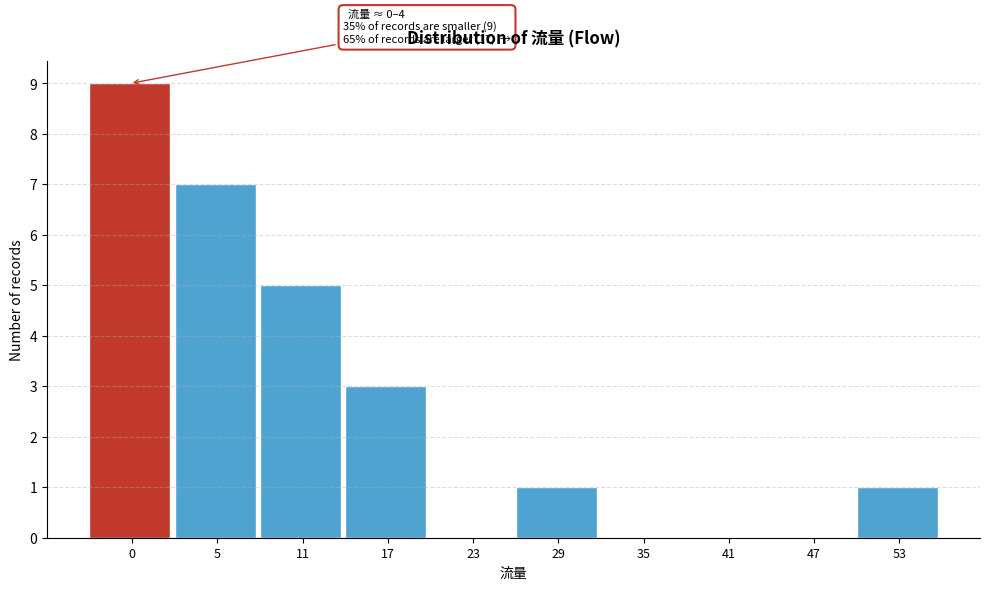

Reading left to right, what are all the values shown in this chart?

0=9	5=7	11=5	17=3	23=0	29=1	35=0	41=0	47=0	53=1